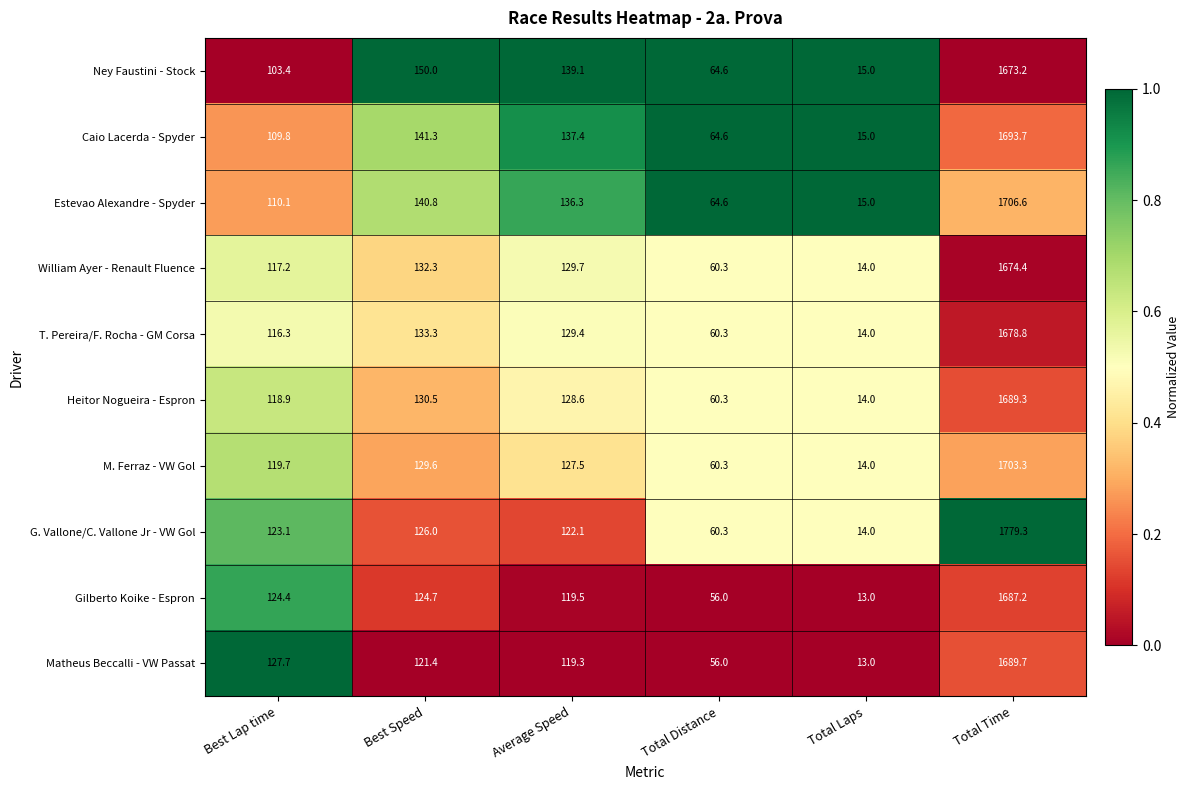

Rank the series by their maximum value, from highest to lowest.

G. Vallone/C. Vallone Jr - VW Gol, Estevao Alexandre - Spyder, M. Ferraz - VW Gol, Caio Lacerda - Spyder, Matheus Beccalli - VW Passat, Heitor Nogueira - Espron, Gilberto Koike - Espron, T. Pereira/F. Rocha - GM Corsa, William Ayer - Renault Fluence, Ney Faustini - Stock